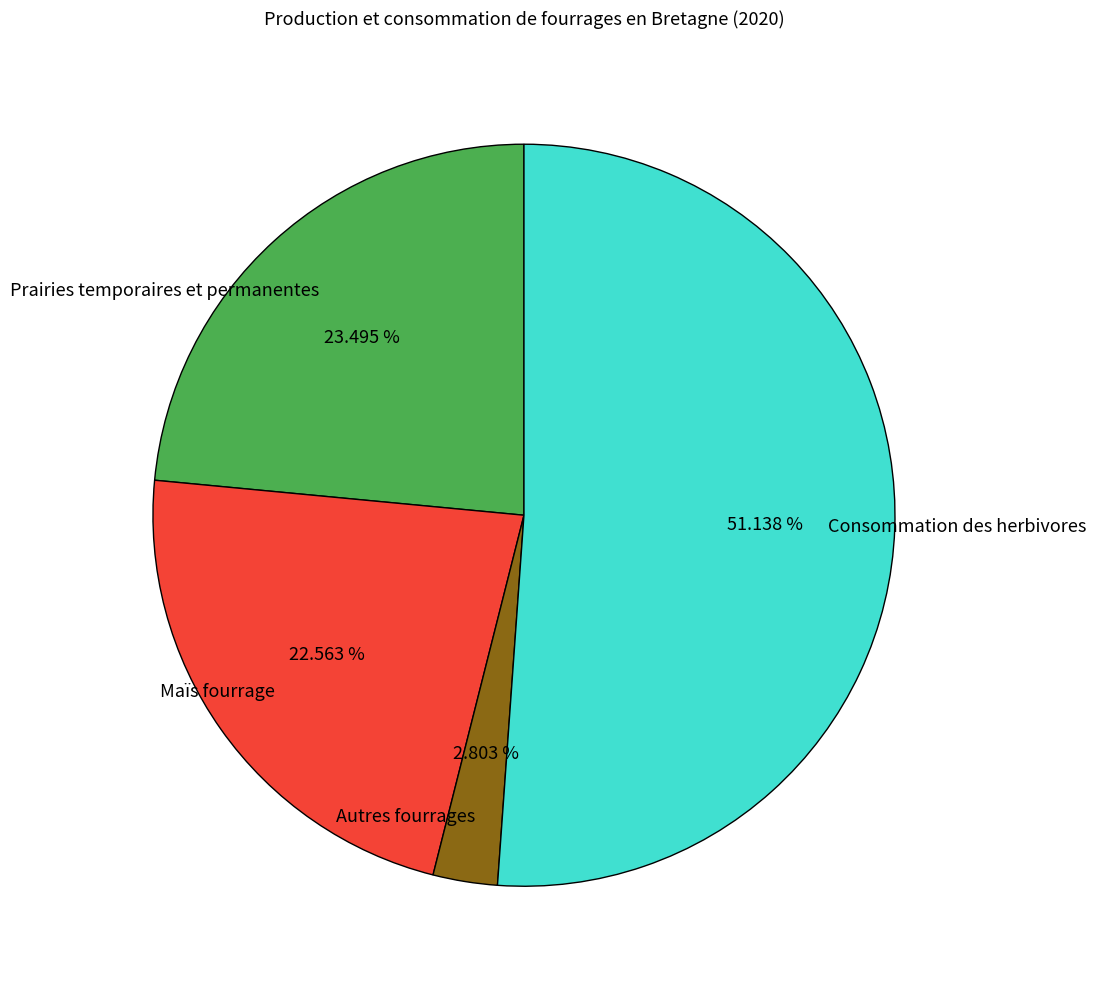

Which has a higher value, Autres fourrages or Prairies temporaires et permanentes?

Prairies temporaires et permanentes